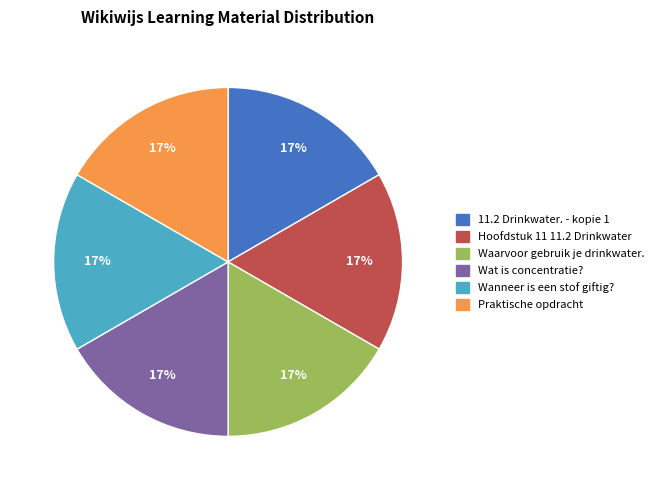

How many slices are in this pie chart?

6